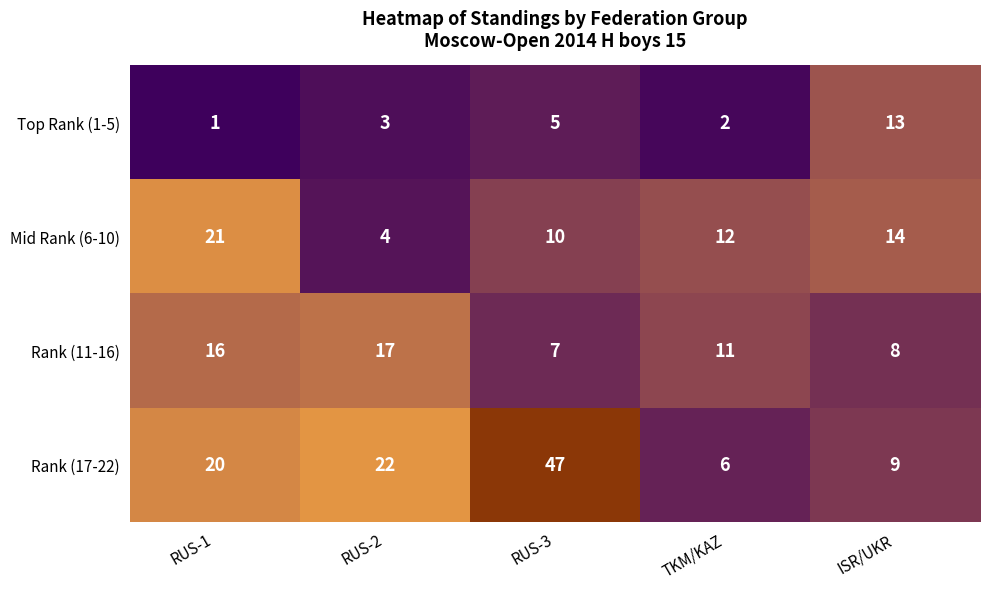

How many distinct data groups are displayed?

4